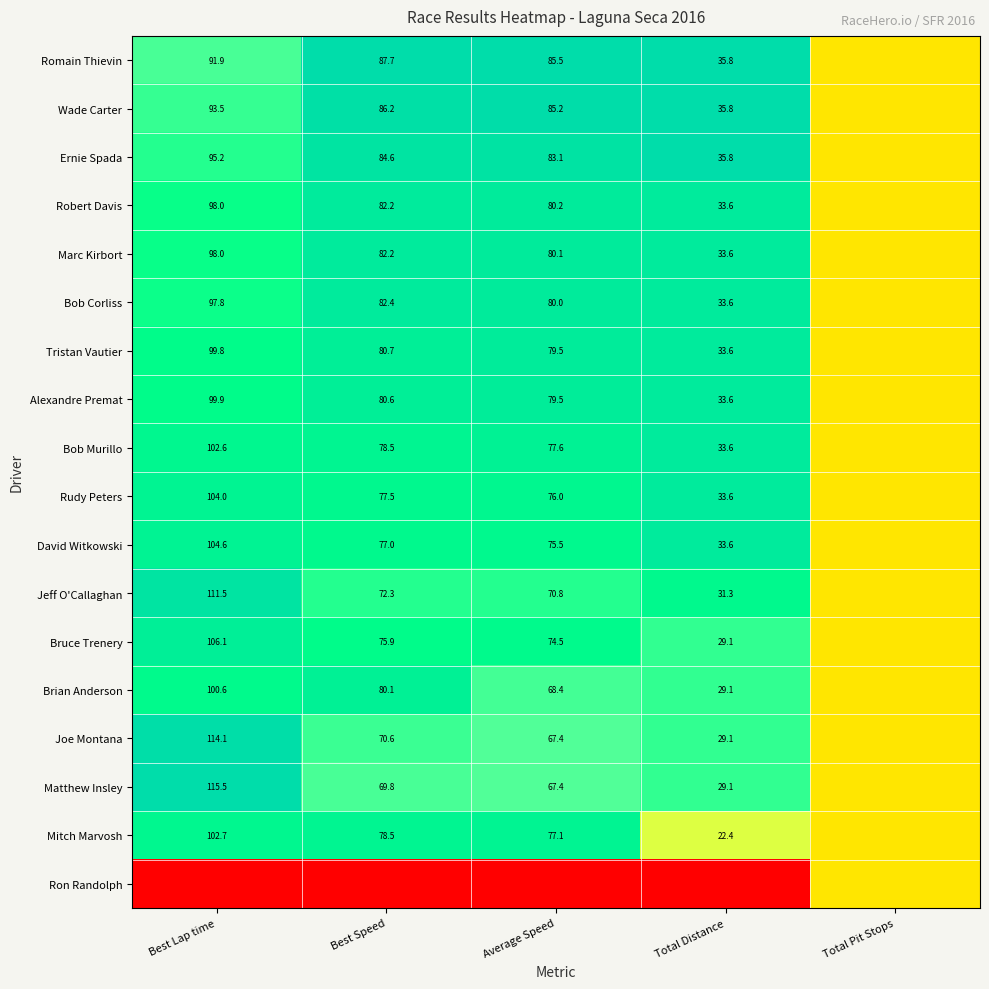

At how many categories does at least one series exceed 0?

5